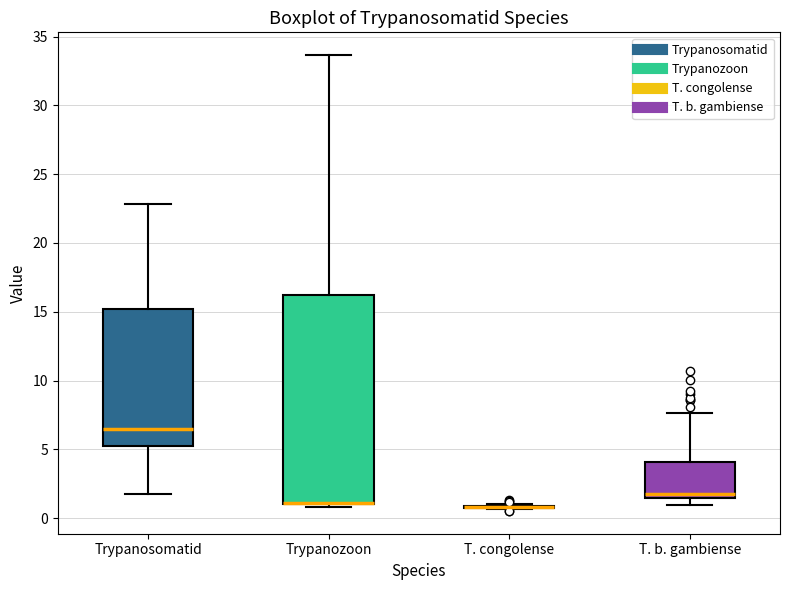

Comparing the boxes themselves (not the whiskers), which one is the tallest?

Trypanozoon